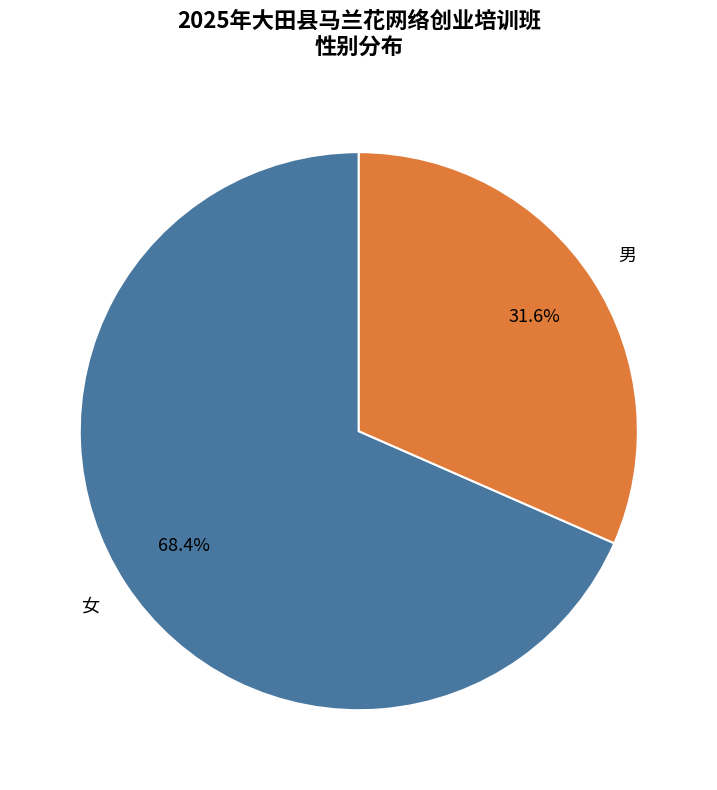

Is there any slice that represents more than half of the pie?

Yes